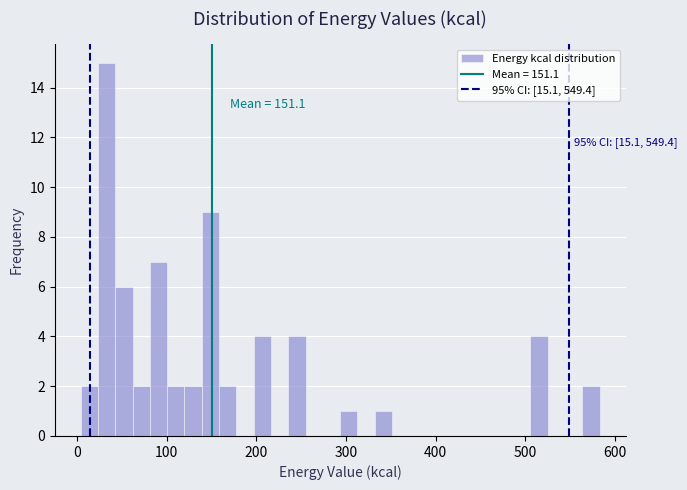

Around what value on the x-axis is the tallest bar? Give the approximate position of its centre, as read against the axis.

30